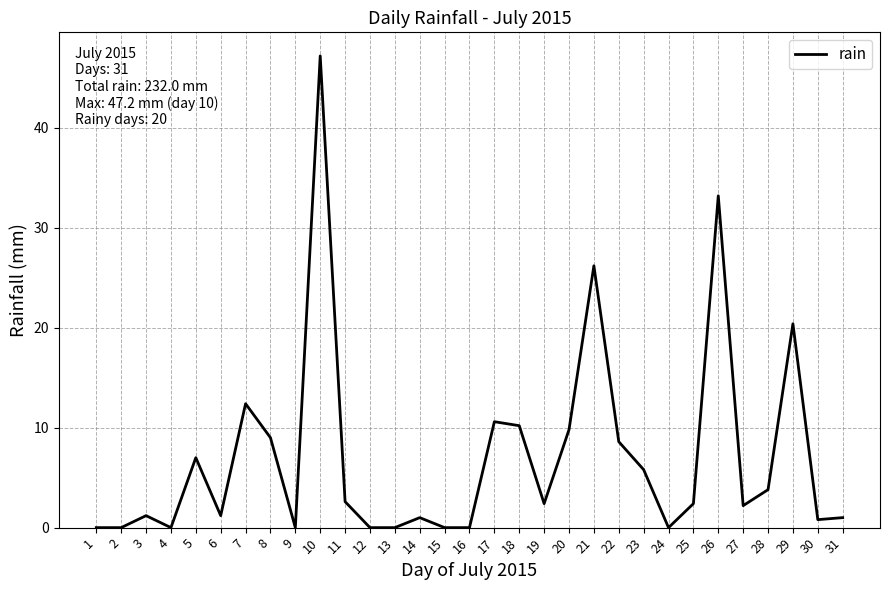

What is the maximum value shown in the chart?

47.2